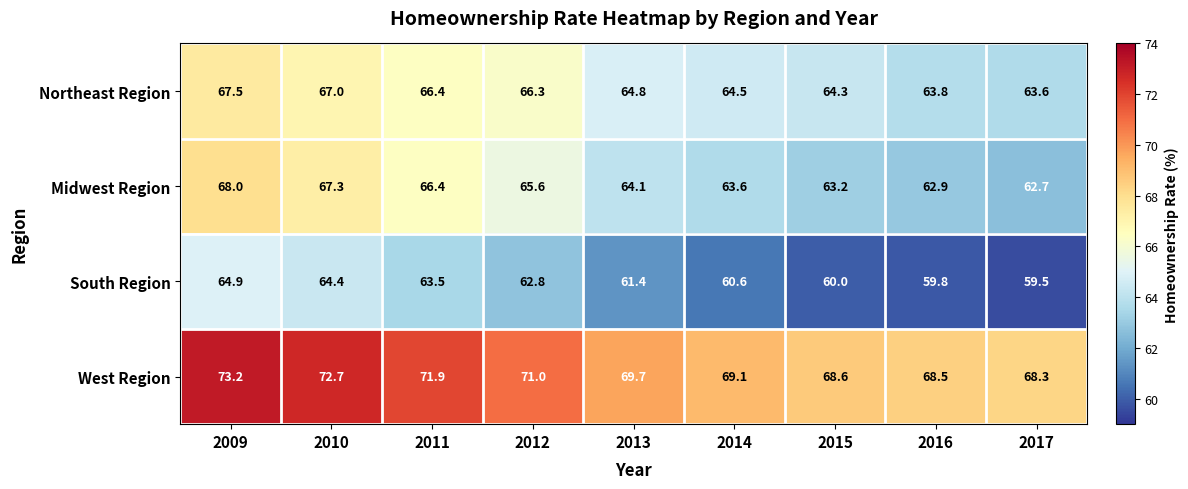

What is the maximum value for Midwest Region?

68.0